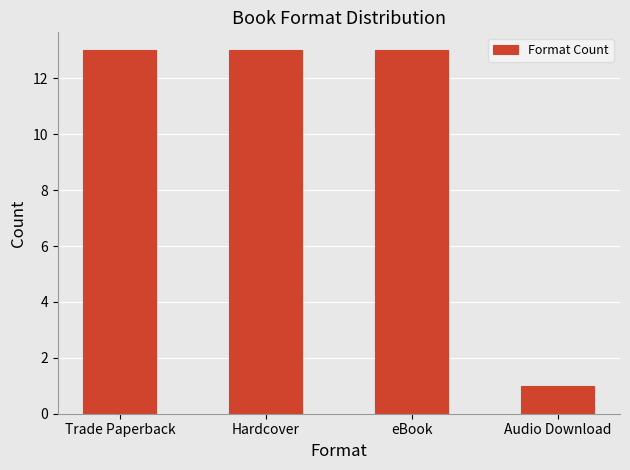

Does the chart contain stacked bars?

No